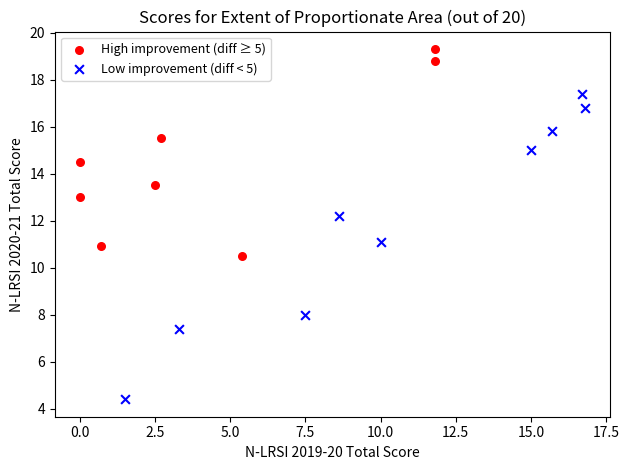

Which series reaches the maximum Y coordinate?

High improvement (diff ≥ 5)